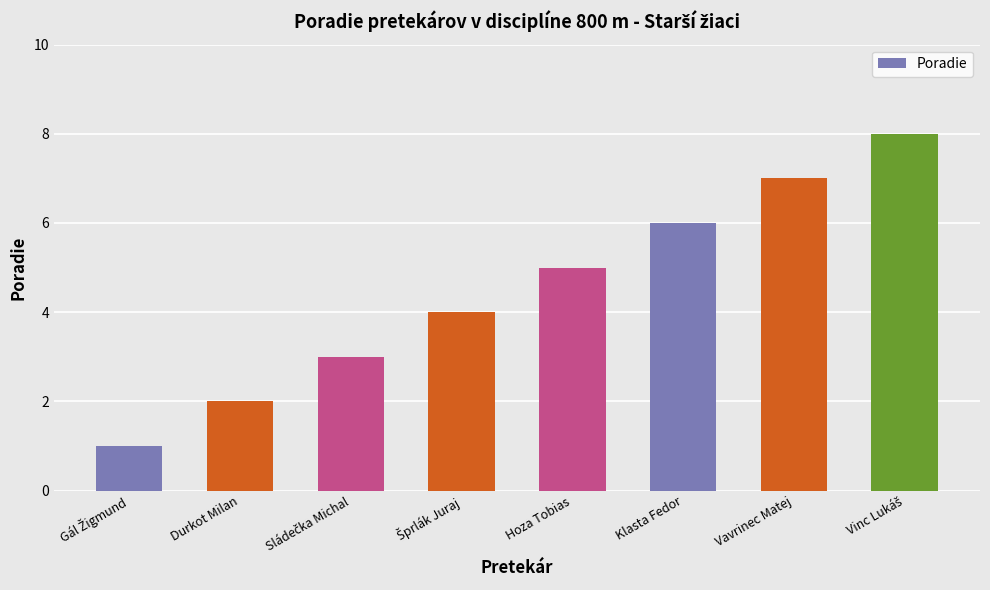

What position from the left is Klasta Fedor?

6